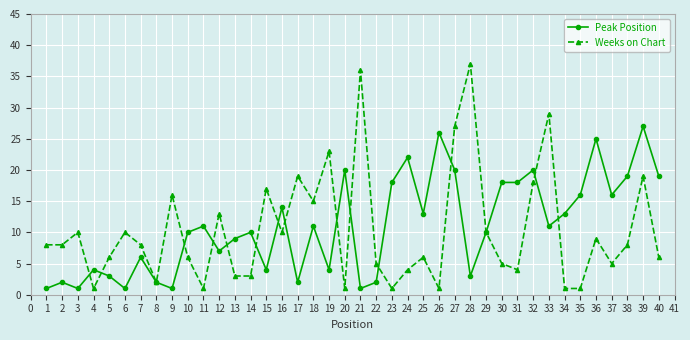

The Peak Position series shows 4 at 35. True or false?

False